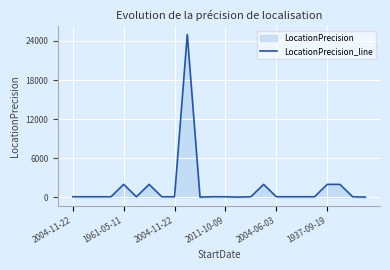

How many lines are shown in the chart?

1